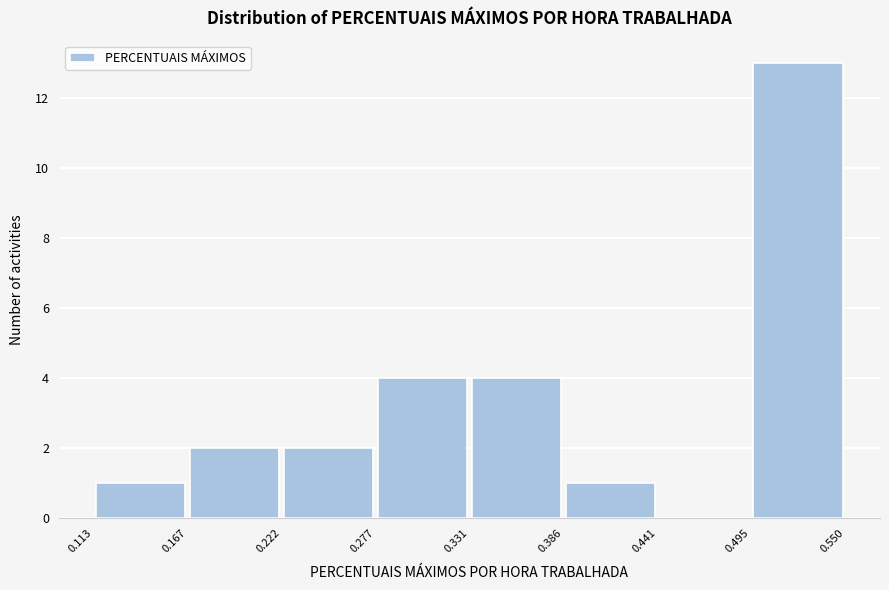

Reading left to right, transcribe this chart: for each bar, give the range it covers on the x-axis and its height. The values are not printed on the chart, so give them approximately, as read against the axis.

0.113 to 0.167: 1
0.167 to 0.222: 2
0.222 to 0.277: 2
0.277 to 0.331: 4
0.331 to 0.386: 4
0.386 to 0.441: 1
0.441 to 0.495: 0
0.495 to 0.550: 13